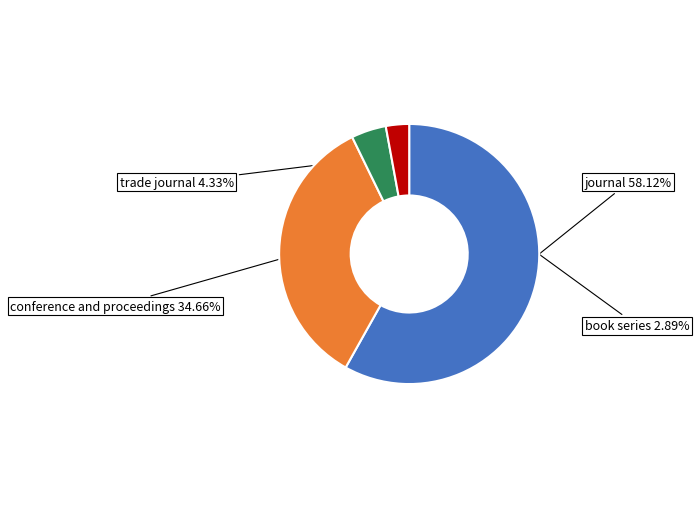

What is the largest slice in the pie chart?

journal